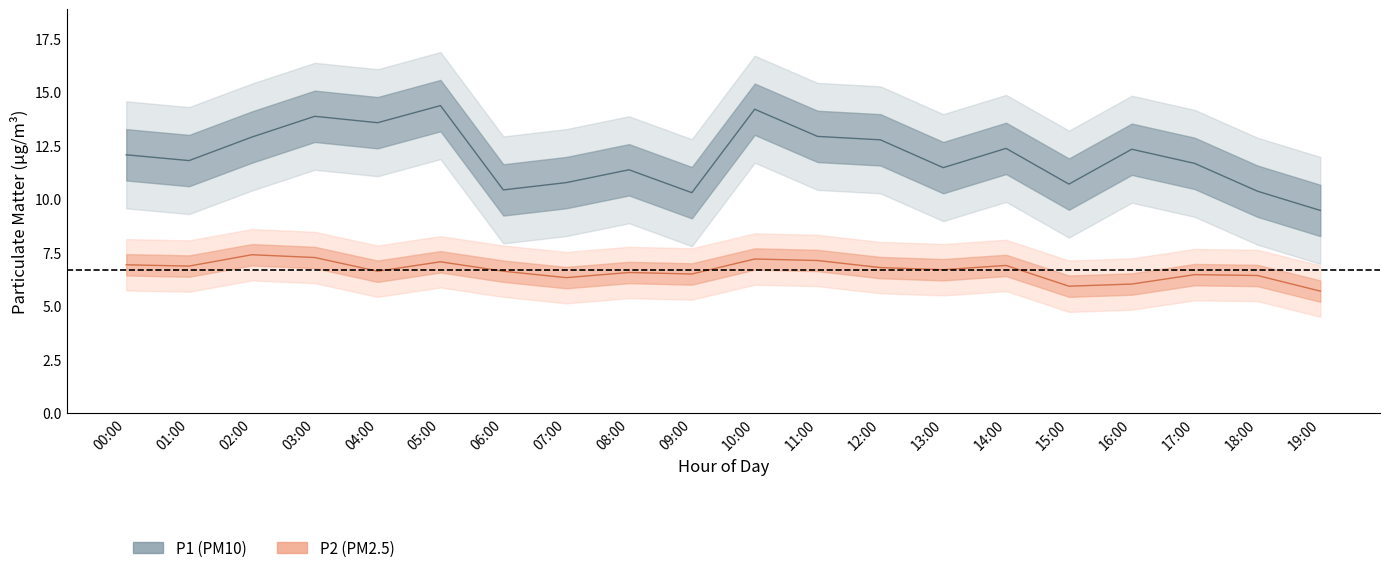

Rank the categories by P1 value from highest to lowest.

05:00, 10:00, 03:00, 04:00, 11:00, 02:00, 12:00, 14:00, 16:00, 00:00, 01:00, 17:00, 13:00, 08:00, 07:00, 15:00, 06:00, 18:00, 09:00, 19:00